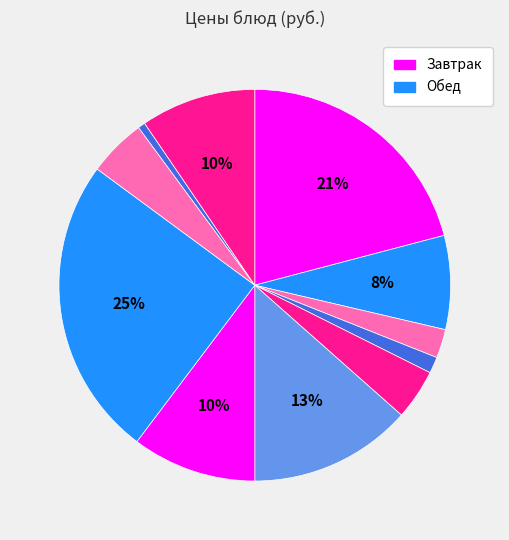

Rank the categories by value from lowest to highest.

Хлеб ржаной, Хлеб пшеничный, Чай с сахаром, Огурец свежий, Компот из яблок, Каша гречневая, Апельсины, Рассольник Ленинградский, Зефир, Куриное филе тушеное, Жаркое по-домашнему